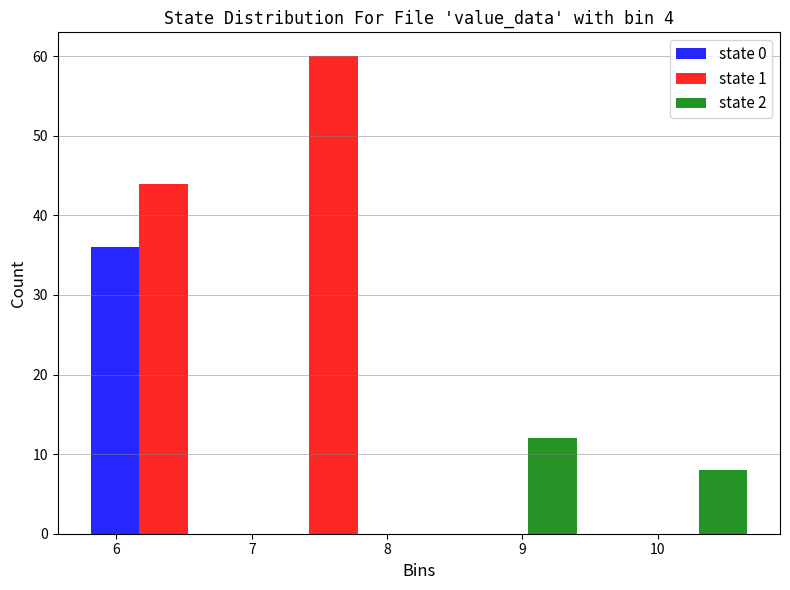

In the state 0 series, which range on the x-axis has the tallest bar?

5.7 to 7.0